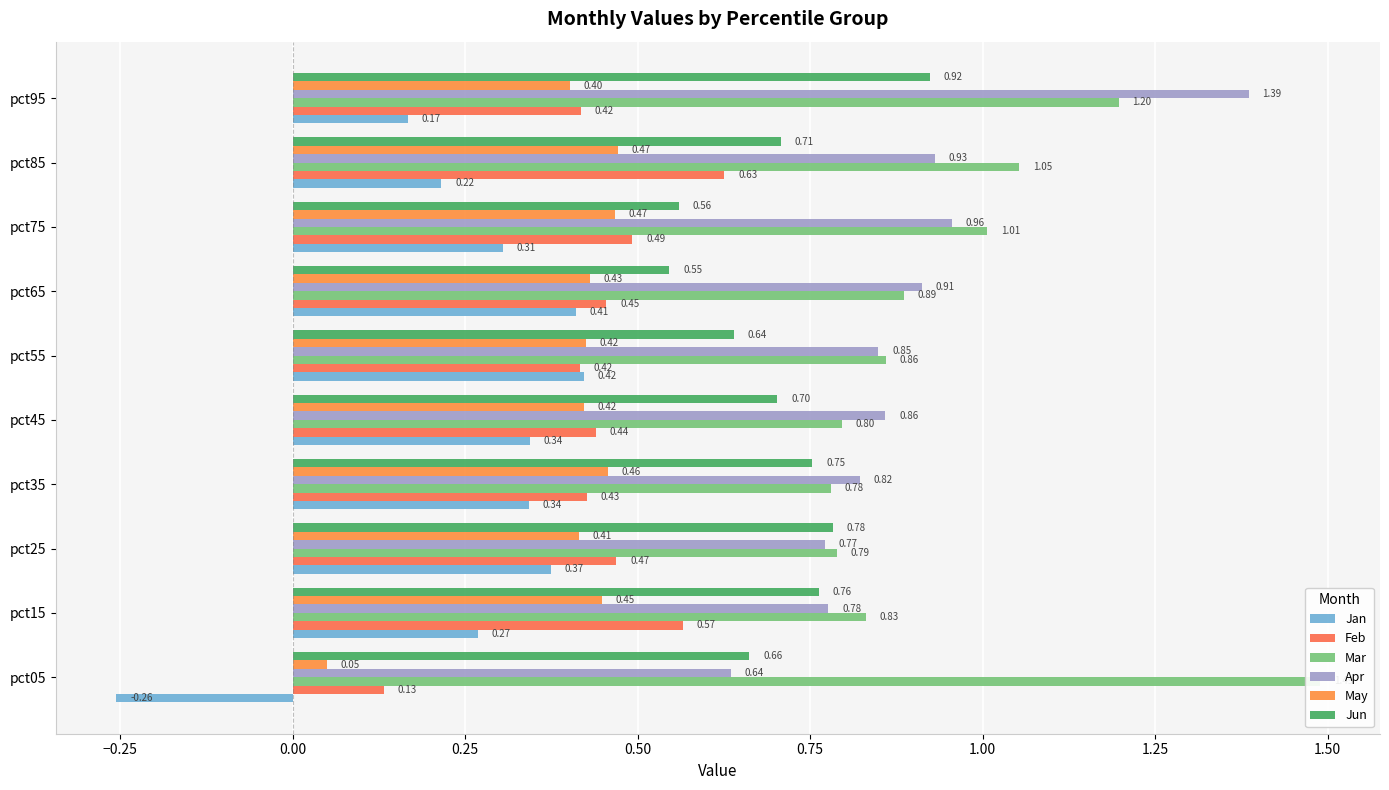

What is the sum of all Feb values?

4.4